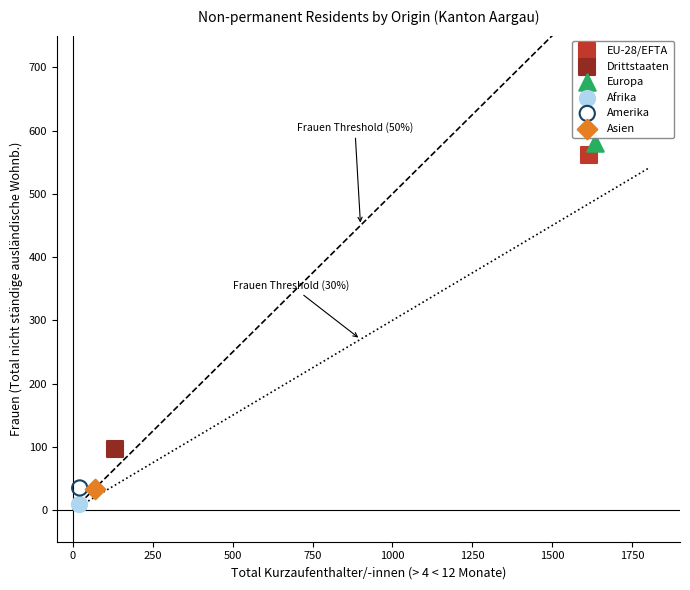

Which series contains the highest Y value?

Europa